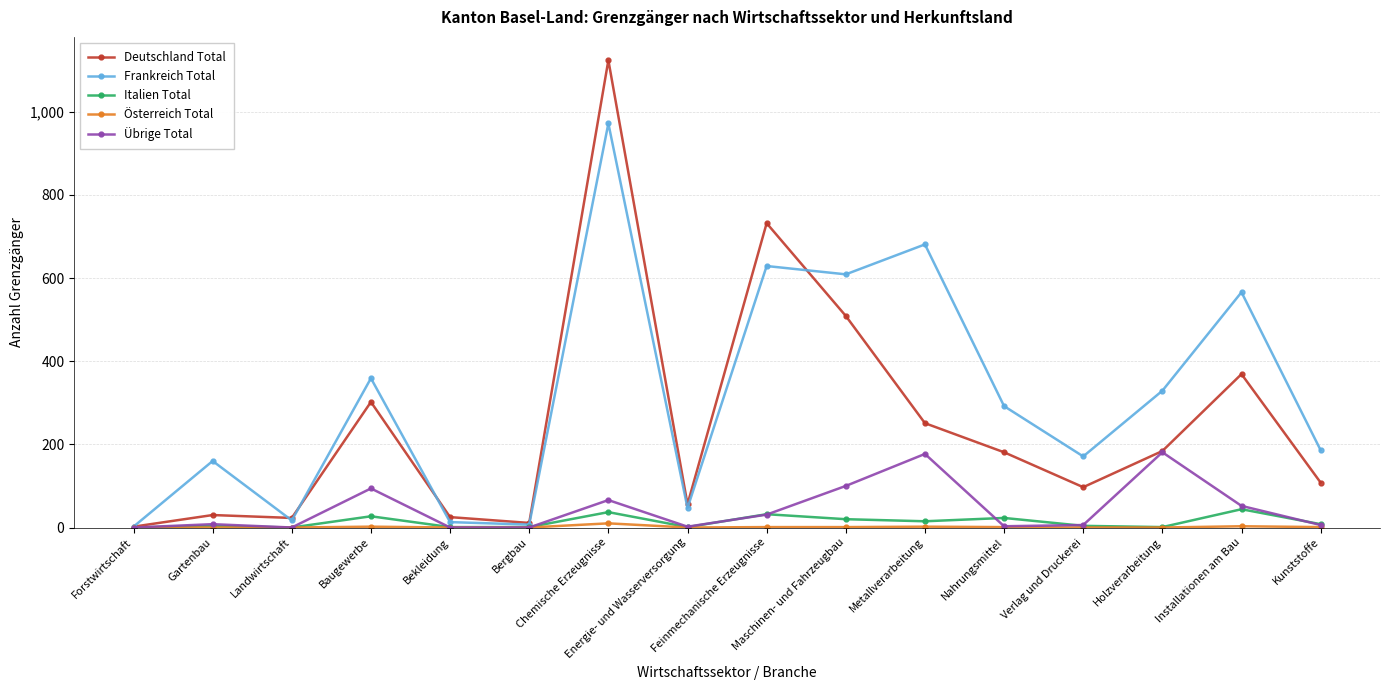

Is this an area chart (filled region under the line)?

No